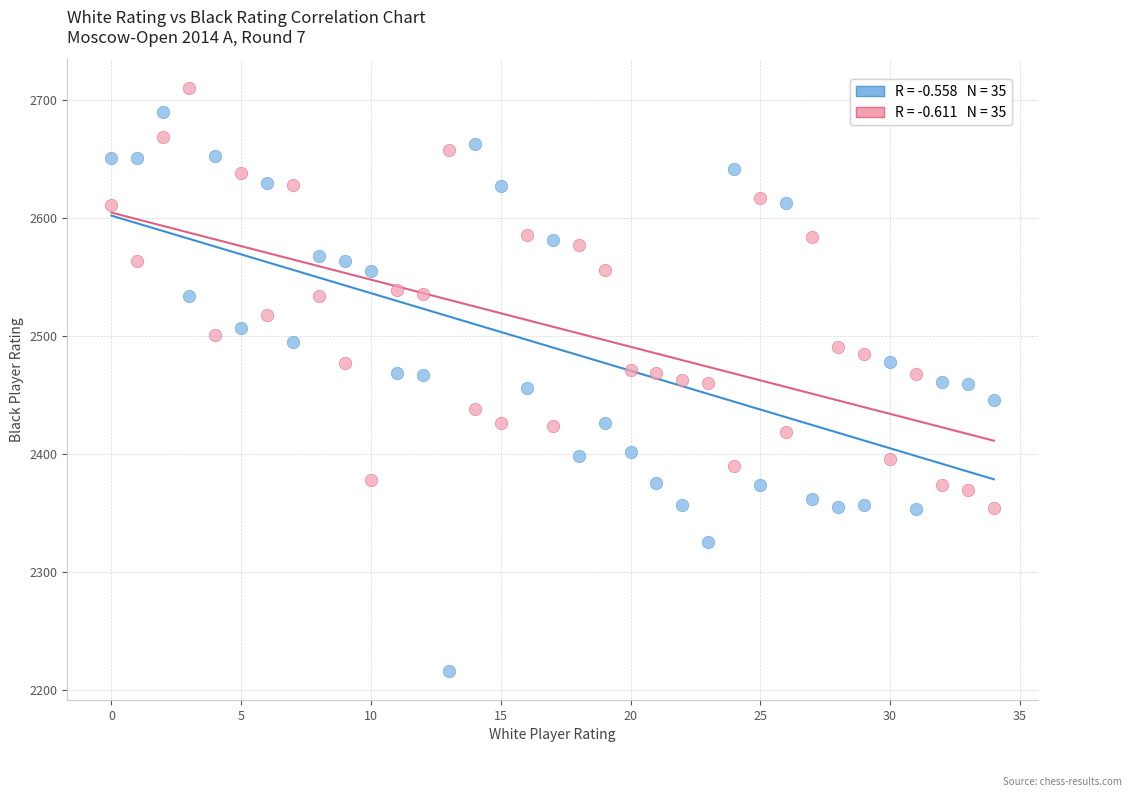

Across all data points, what is the range of Y values (max minus min)?

494